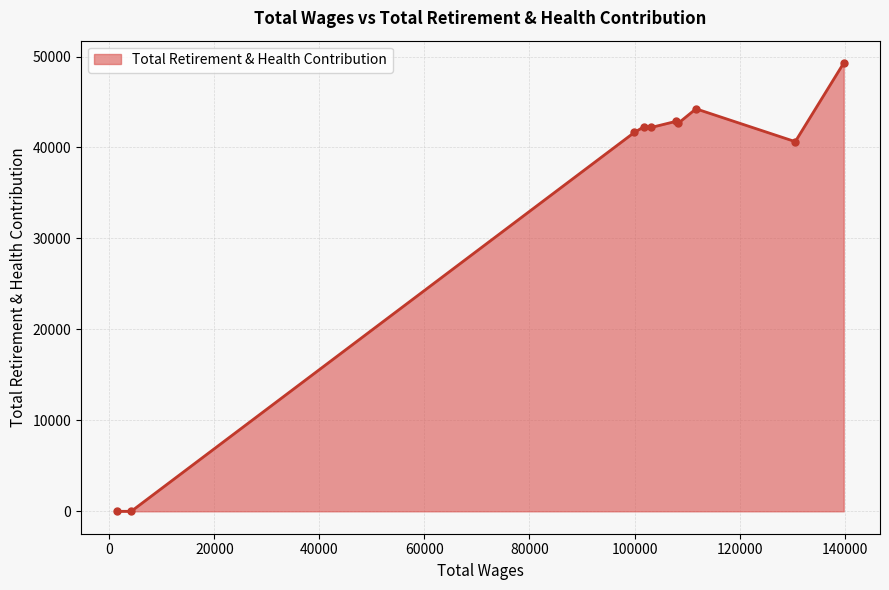

What is the difference between the second highest and second lowest values?

44253